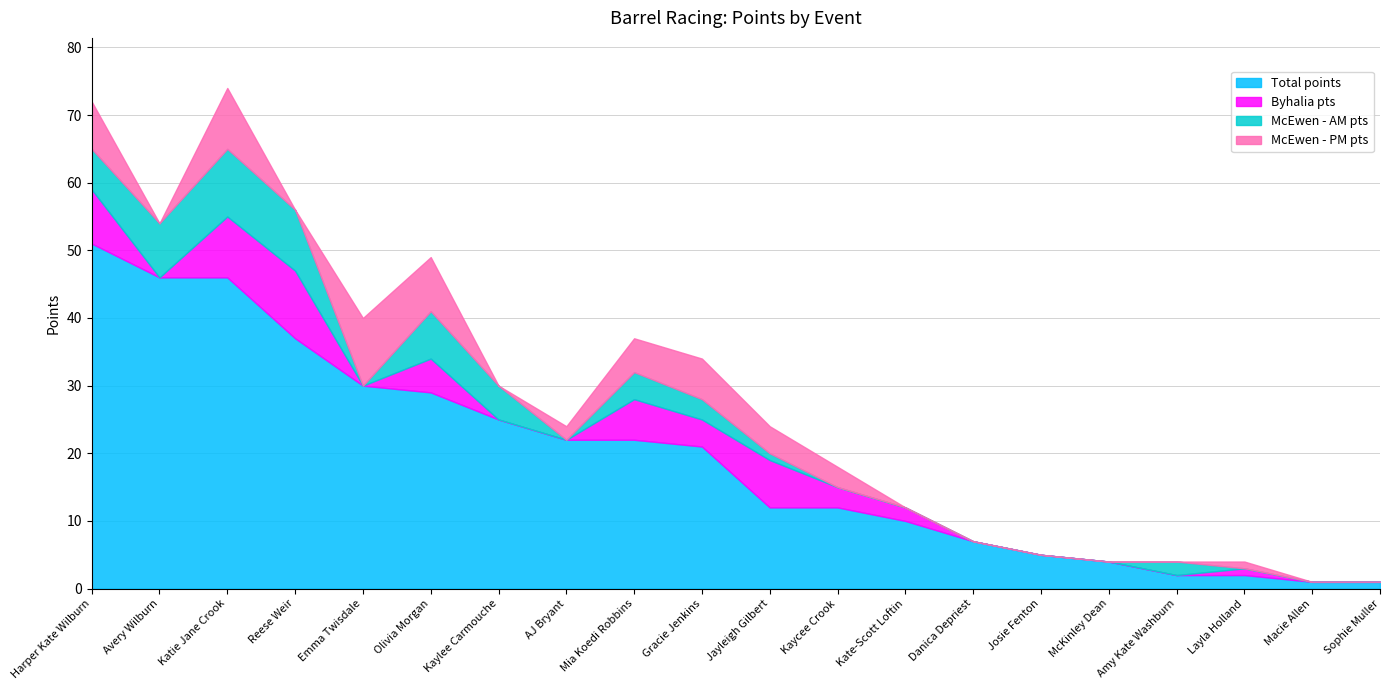

List the series in order of their peak value, lowest first.

Byhalia pts, McEwen - AM pts, McEwen - PM pts, Total points